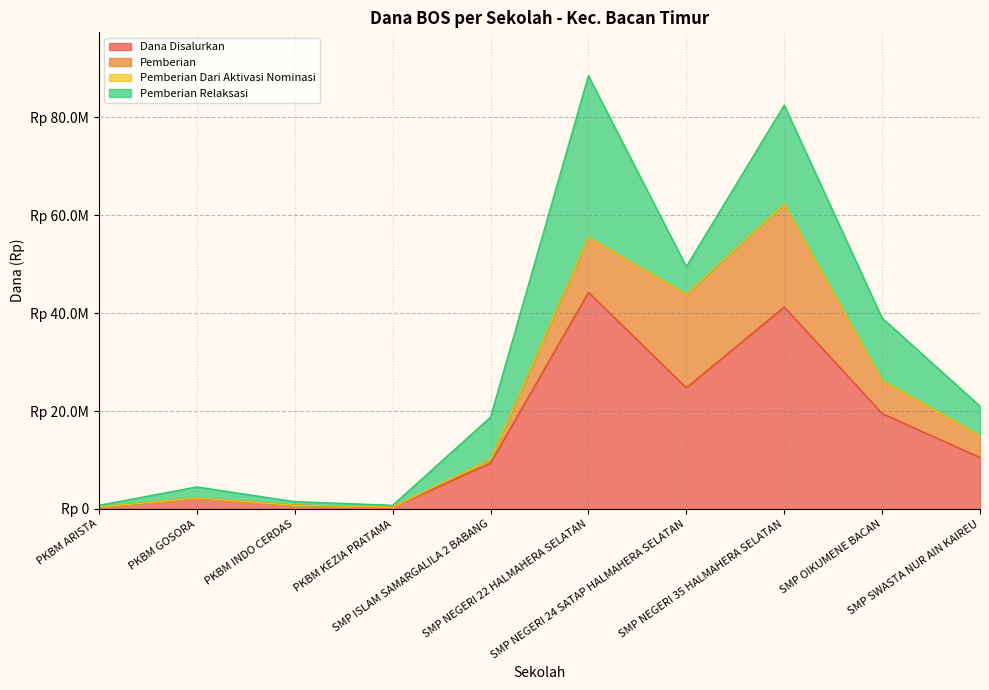

List the series in order of their overall mean, lowest first.

Pemberian Dari Aktivasi Nominasi, Pemberian, Pemberian Relaksasi, Dana Disalurkan